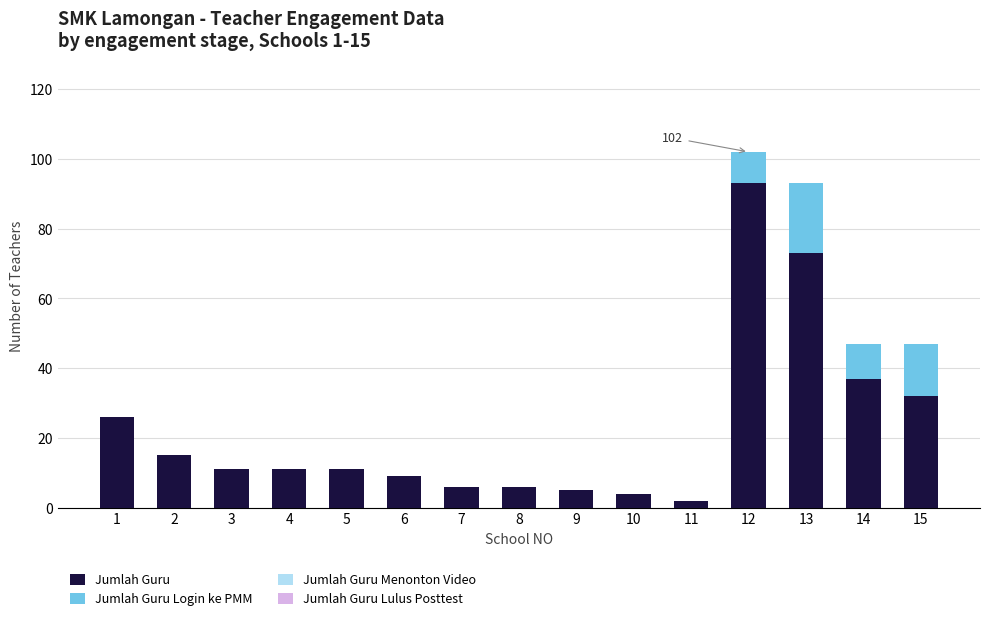

At which label is Jumlah Guru closest to 47?

14